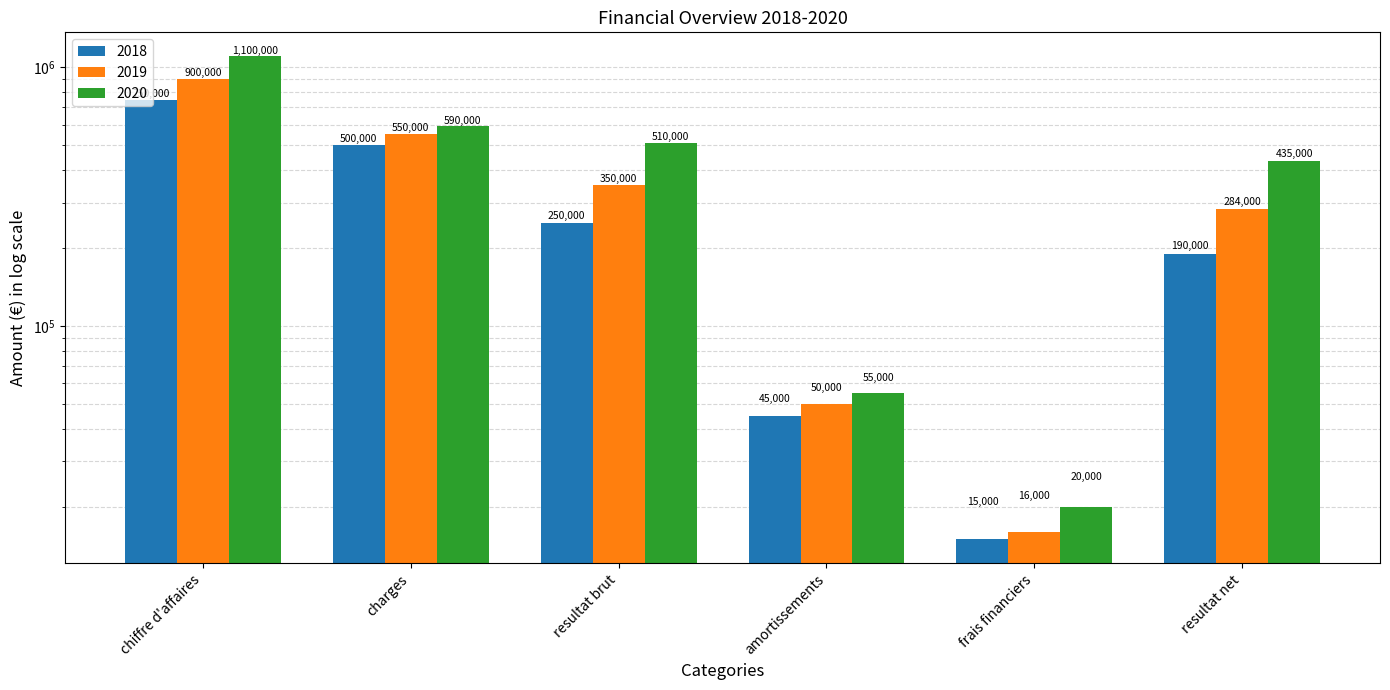

What is the spread (max minus min) of values at chiffre d'affaires?

350000